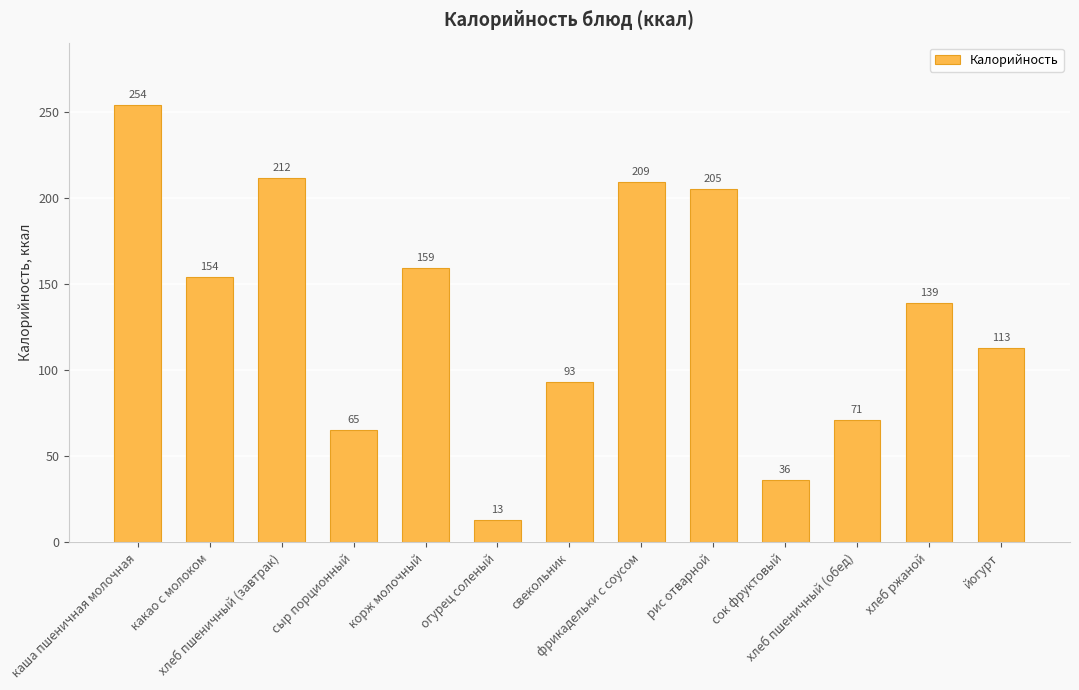

What is the label of the 3rd bar from the right?

хлеб пшеничный (обед)